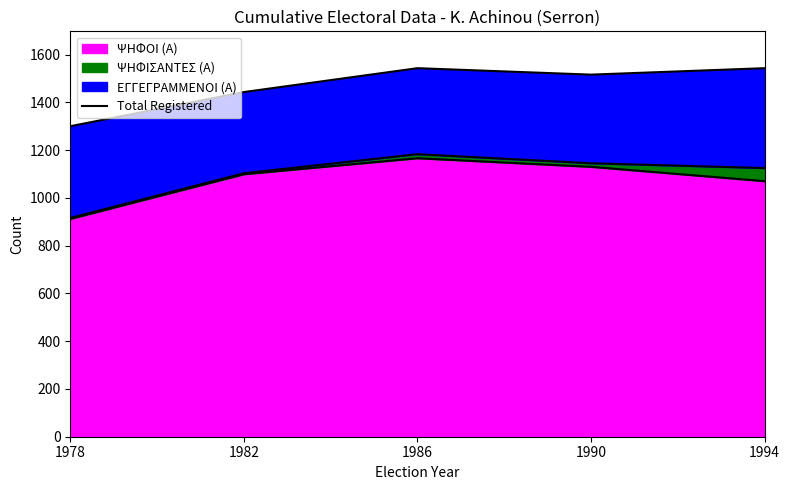

What is the value of the 4th point from the left?

1516